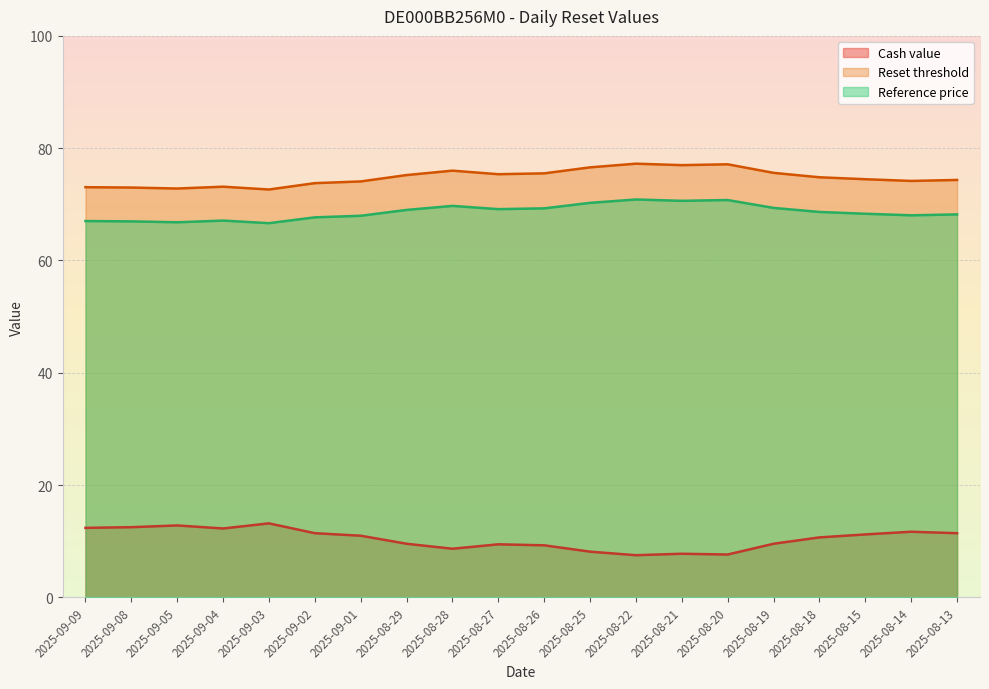

Which has a higher value, 2025-09-08 or 2025-08-22?

2025-09-08